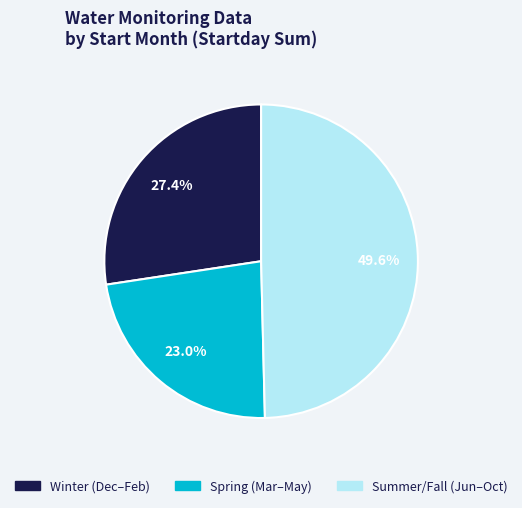

Does any single category account for the majority?

No